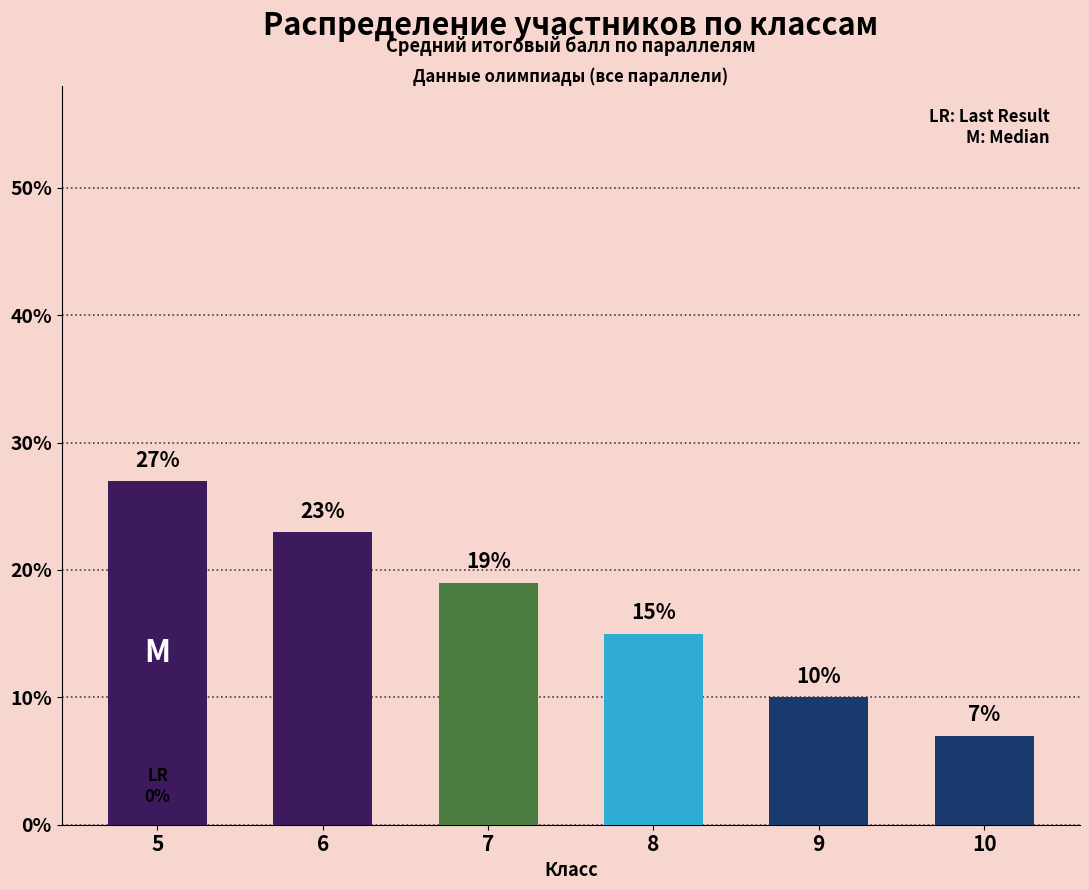

Reading left to right, transcribe all the data shown in this chart.

5=27	6=23	7=19	8=15	9=10	10=7